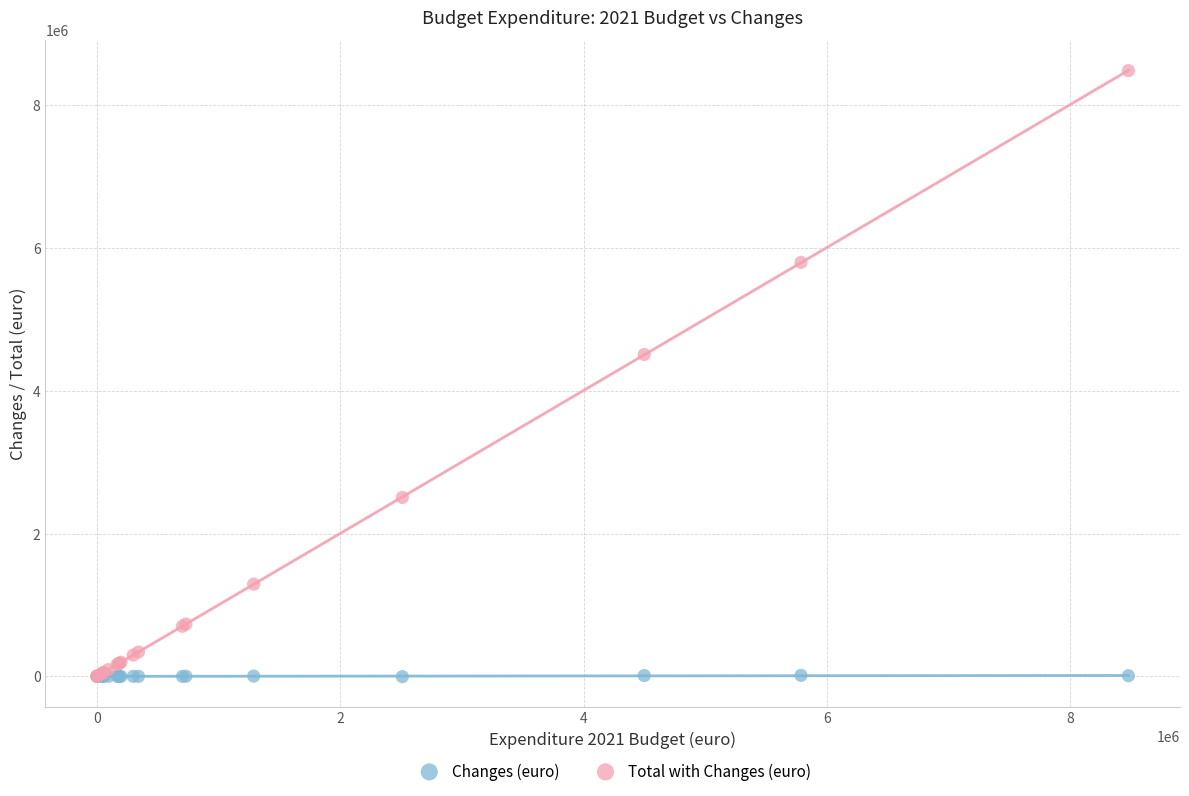

In the Total with Changes (euro) series, what Y value is closest to 4242989?

4508544